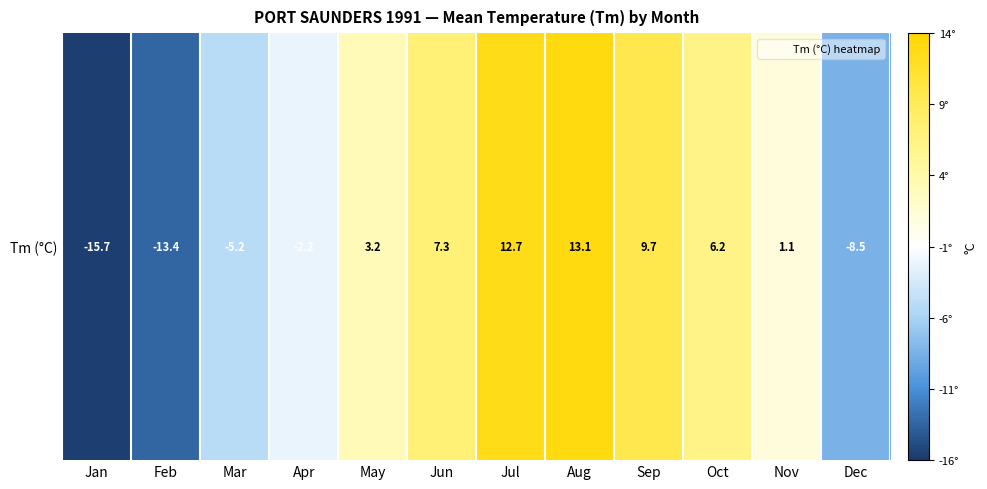

How many values are below 3?

6